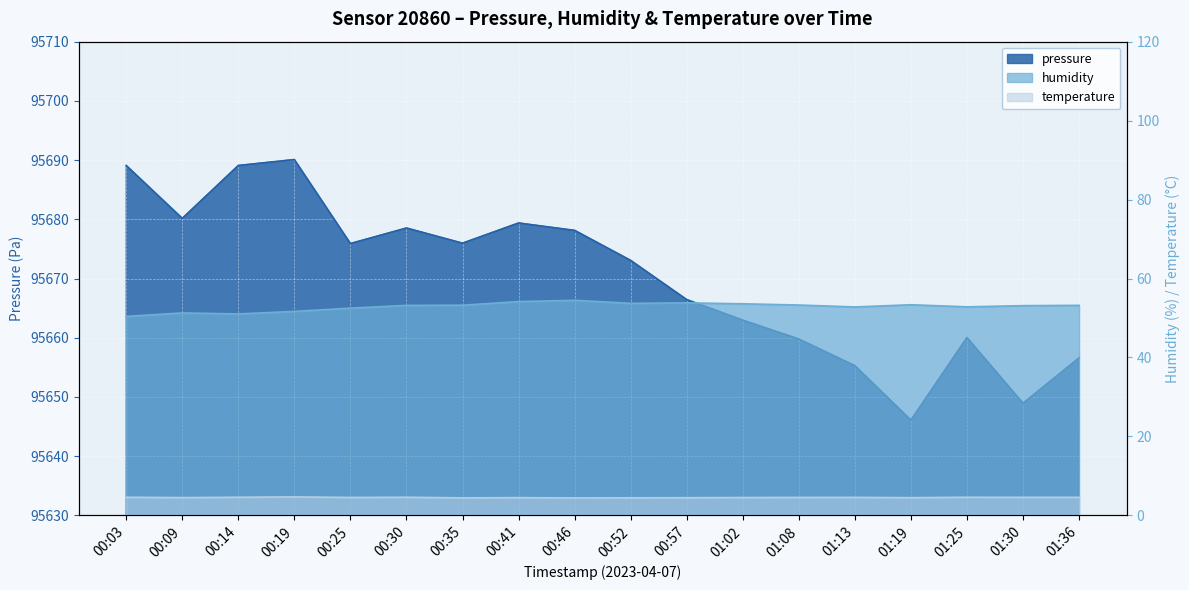

Reading right to left, extract all data points from this chart.

pressure: 95656.6	95648.9	95660.0	95646.1	95655.3	95659.8	95663.0	95666.4	95673.1	95678.1	95679.4	95676.0	95678.5	95675.9	95690.1	95689.1	95680.2	95689.1
humidity: 53.2	53.1	52.8	53.4	52.8	53.3	53.6	53.8	53.7	54.5	54.2	53.2	53.2	52.5	51.7	51.0	51.3	50.4
temperature: 4.6	4.6	4.6	4.5	4.6	4.6	4.5	4.5	4.5	4.4	4.5	4.4	4.6	4.5	4.7	4.6	4.5	4.6